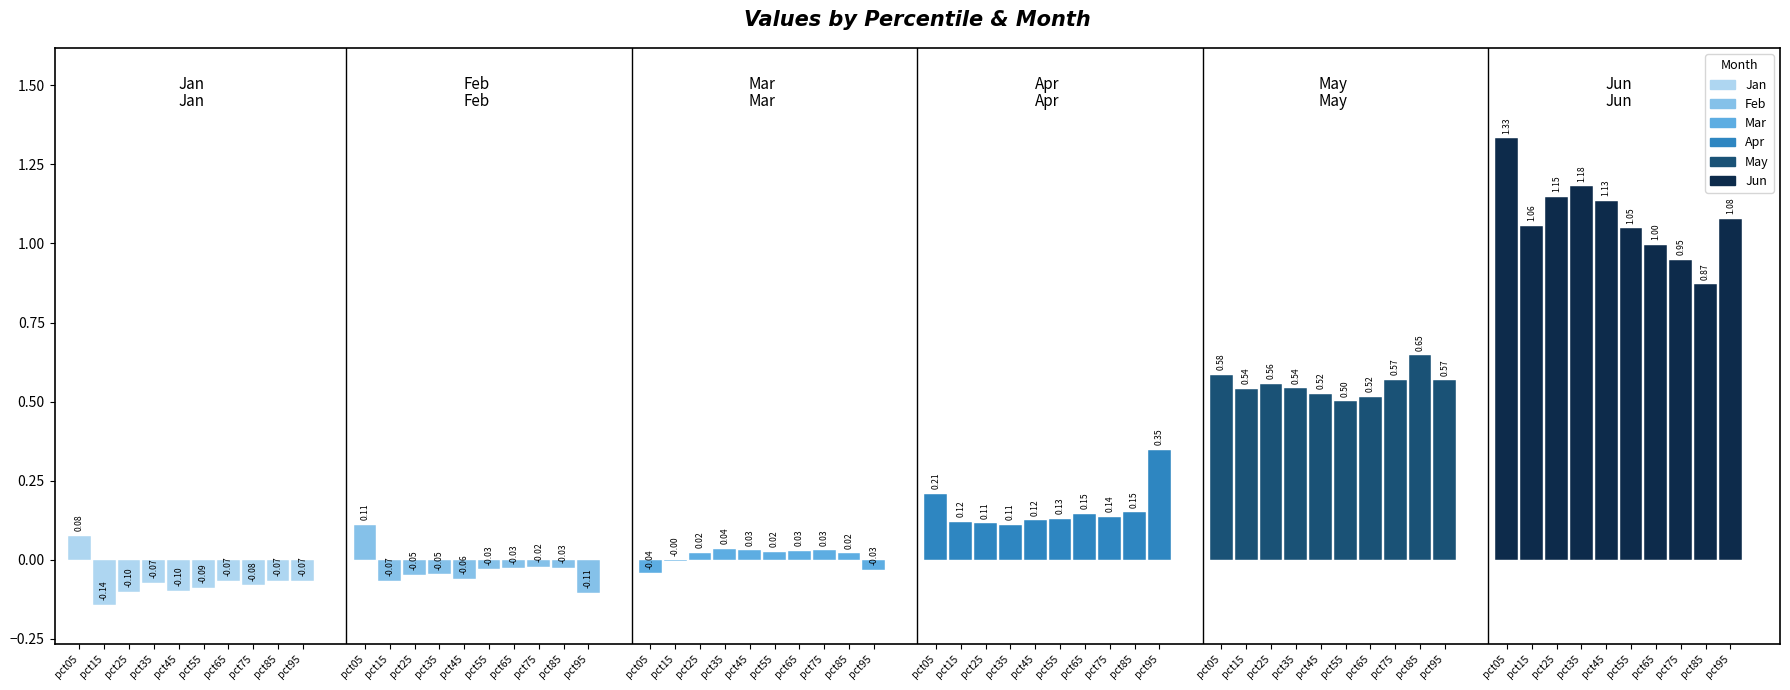

Reading right to left, transcribe all the data shown in this chart.

Jan: pct95=-0.1	pct85=-0.1	pct75=-0.1	pct65=-0.1	pct55=-0.1	pct45=-0.1	pct35=-0.1	pct25=-0.1	pct15=-0.1	pct05=0.1
Feb: pct95=-0.1	pct85=-0.0	pct75=-0.0	pct65=-0.0	pct55=-0.0	pct45=-0.1	pct35=-0.0	pct25=-0.0	pct15=-0.1	pct05=0.1
Mar: pct95=-0.0	pct85=0.0	pct75=0.0	pct65=0.0	pct55=0.0	pct45=0.0	pct35=0.0	pct25=0.0	pct15=-0.0	pct05=-0.0
Apr: pct95=0.3	pct85=0.1	pct75=0.1	pct65=0.1	pct55=0.1	pct45=0.1	pct35=0.1	pct25=0.1	pct15=0.1	pct05=0.2
May: pct95=0.6	pct85=0.6	pct75=0.6	pct65=0.5	pct55=0.5	pct45=0.5	pct35=0.5	pct25=0.6	pct15=0.5	pct05=0.6
Jun: pct95=1.1	pct85=0.9	pct75=0.9	pct65=1.0	pct55=1.0	pct45=1.1	pct35=1.2	pct25=1.1	pct15=1.1	pct05=1.3